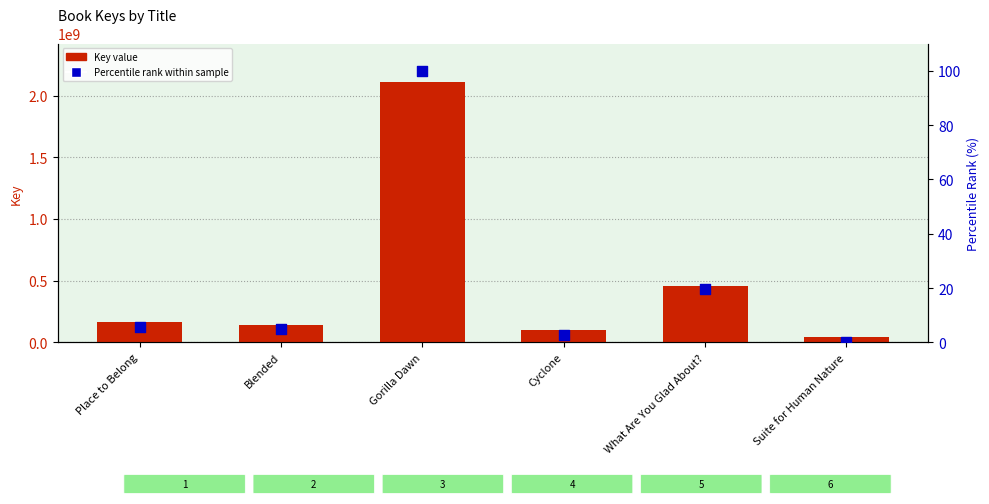

Which series reaches the minimum Y coordinate?

Percentile rank within sample